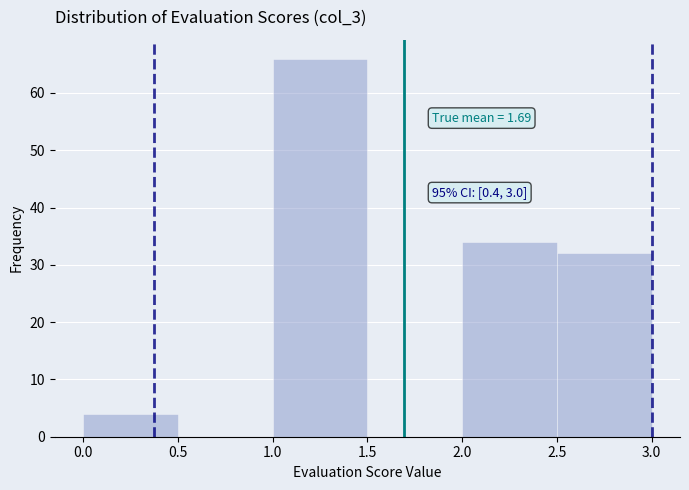

Which range on the x-axis has the tallest bar?

1.0 to 1.5